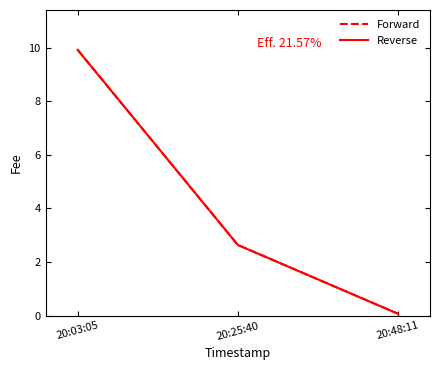

Which category has the lowest value in the Reverse series?

20:48:11